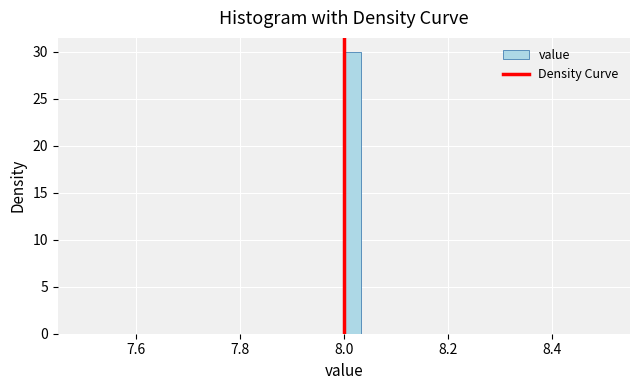

Read against the x-axis, roughly where is the centre of the tallest bar?

8.02